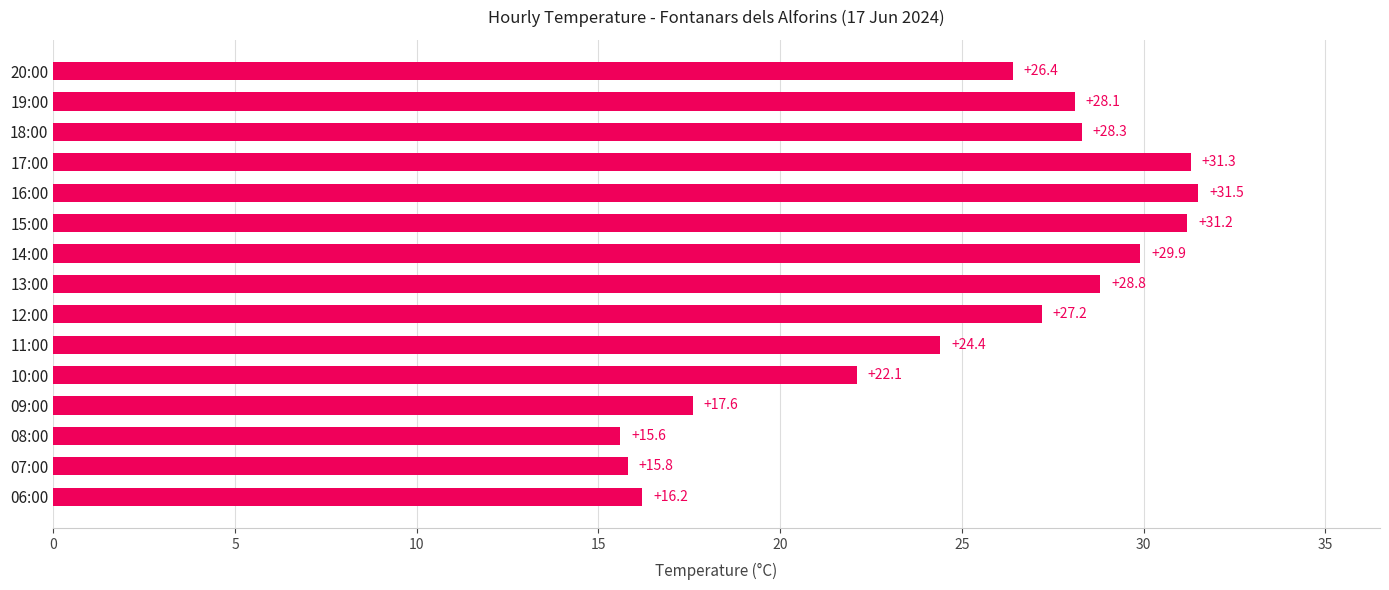

What is the sum of the values at 06:00 and 07:00?

32.0